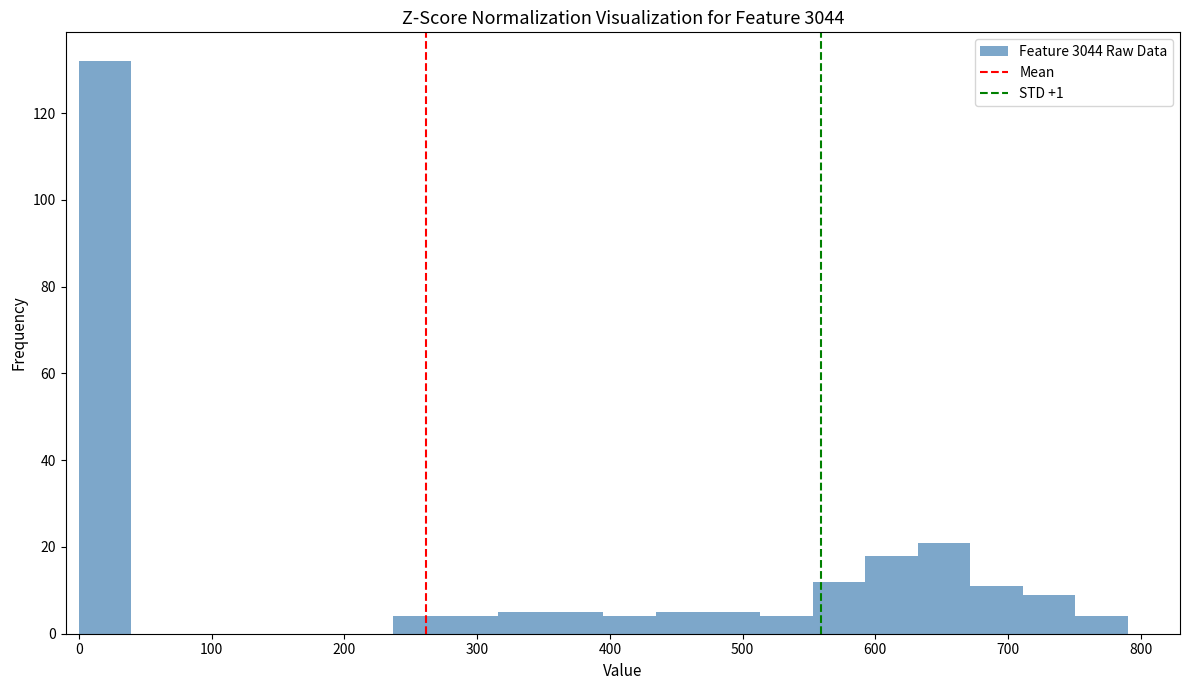

Around what value on the x-axis is the tallest bar? Give the approximate position of its centre, as read against the axis.

20